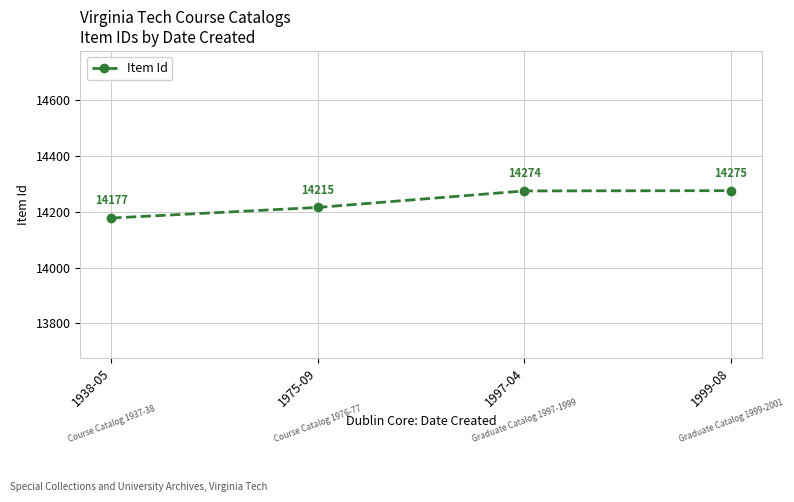

True or false: there are more than 1 points higher than both neighbors.

False